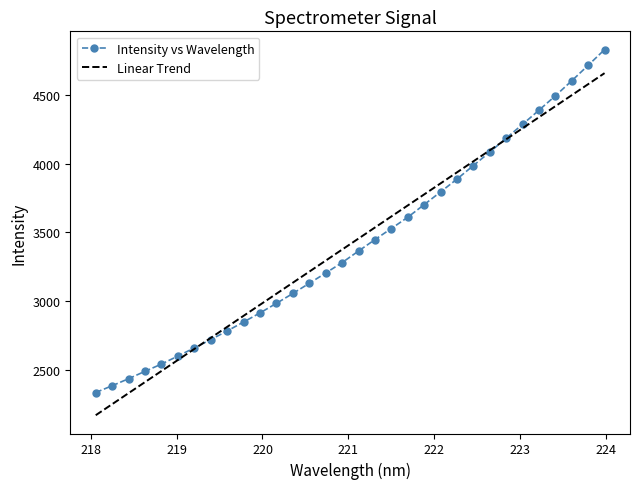

Which series has the widest spread of values?

Intensity vs Wavelength